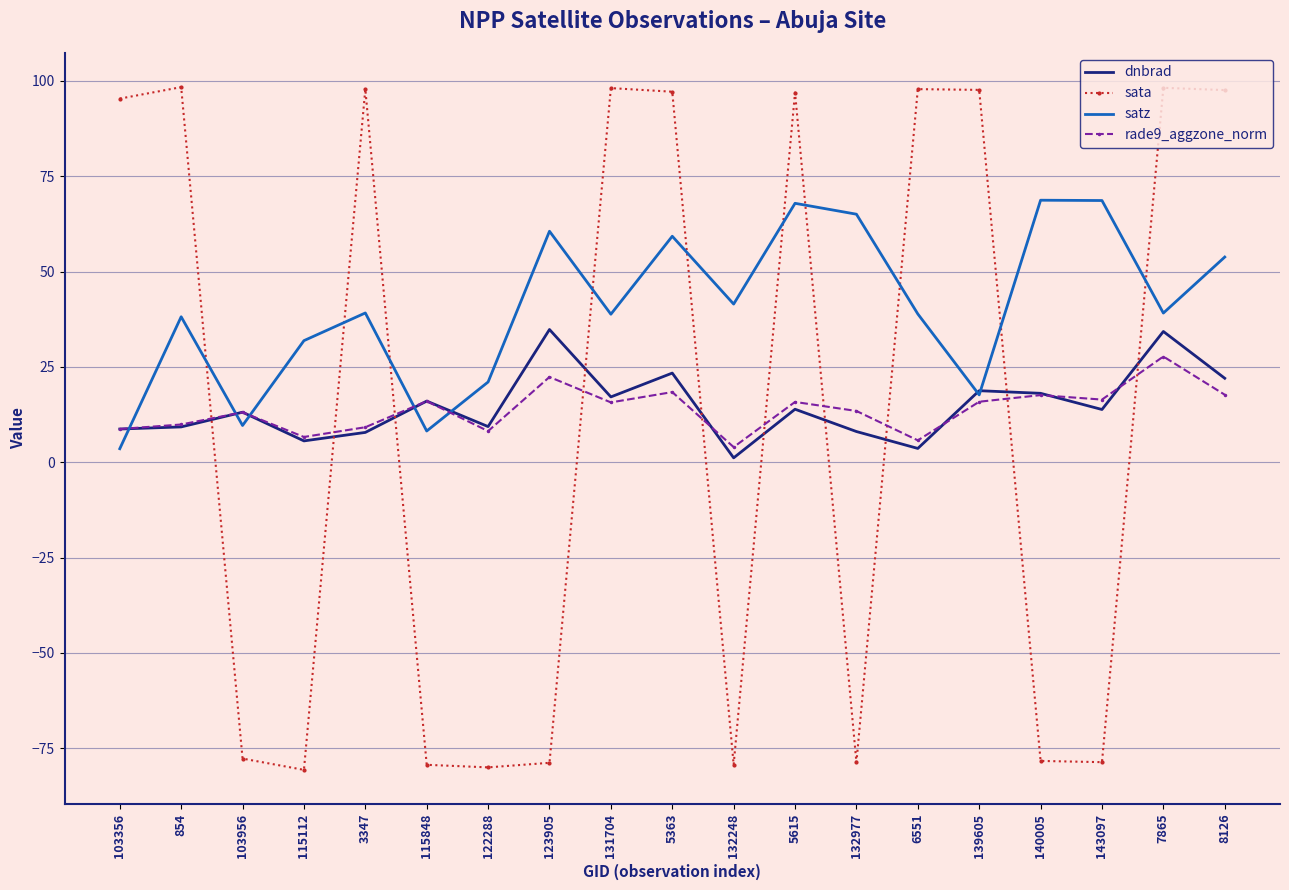

At how many categories does at least one series exceed 64?

13